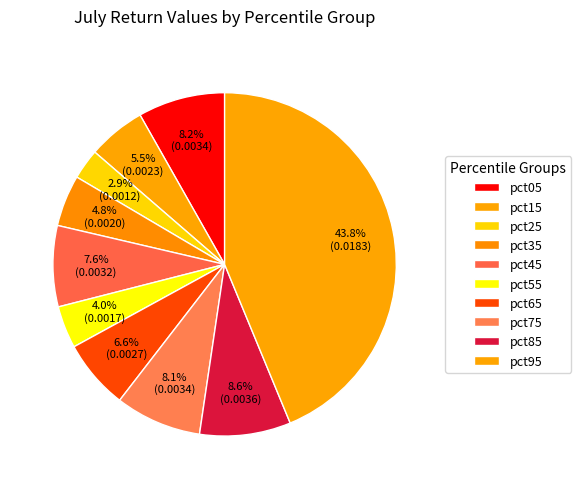

What is the largest slice in the pie chart?

pct95